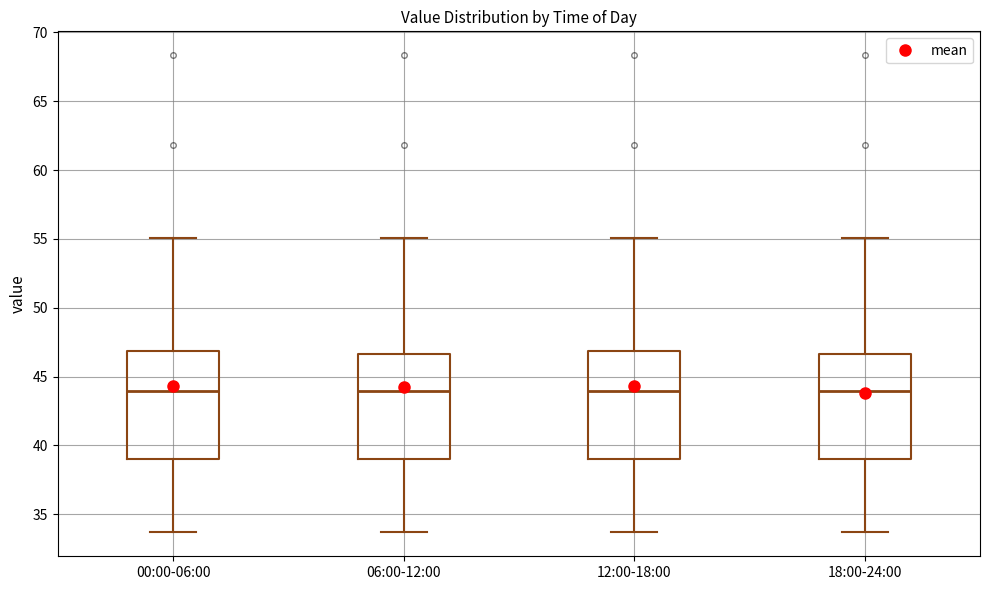

Reading left to right, read every box against the y-axis: the position of its median line, the range the box covers, and the ends of its whiskers. The values are not printed on the chart, so give them approximately, as read against the axis.

00:00-06:00: median 44.0, box 39.0 to 47.0, whiskers 33.5 to 55.0
06:00-12:00: median 44.0, box 39.0 to 46.5, whiskers 33.5 to 55.0
12:00-18:00: median 44.0, box 39.0 to 47.0, whiskers 33.5 to 55.0
18:00-24:00: median 44.0, box 39.0 to 46.5, whiskers 33.5 to 55.0